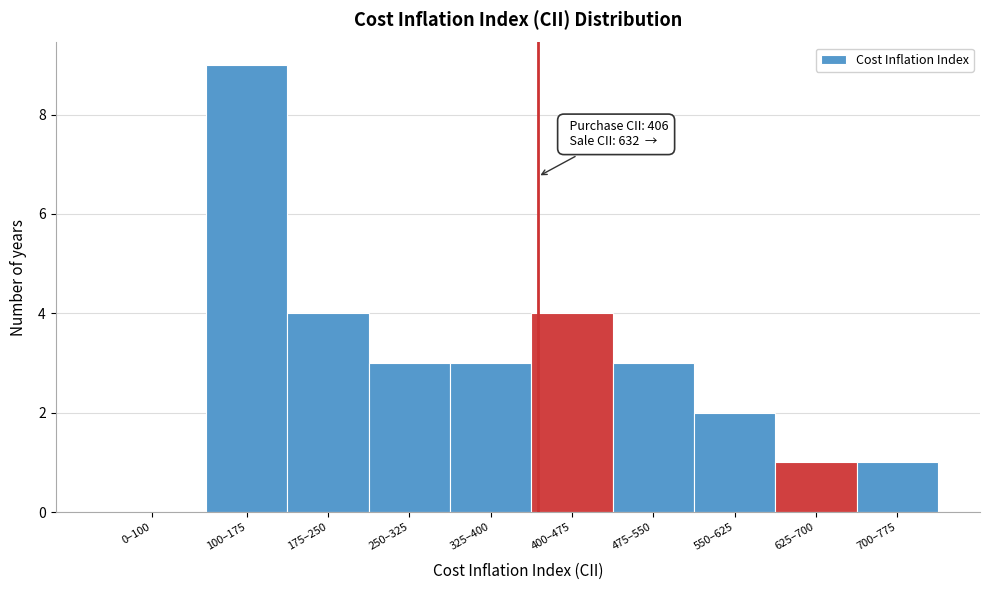

Reading right to left, transcribe all the data shown in this chart.

700–775=1	625–700=1	550–625=2	475–550=3	400–475=4	325–400=3	250–325=3	175–250=4	100–175=9	0–100=0